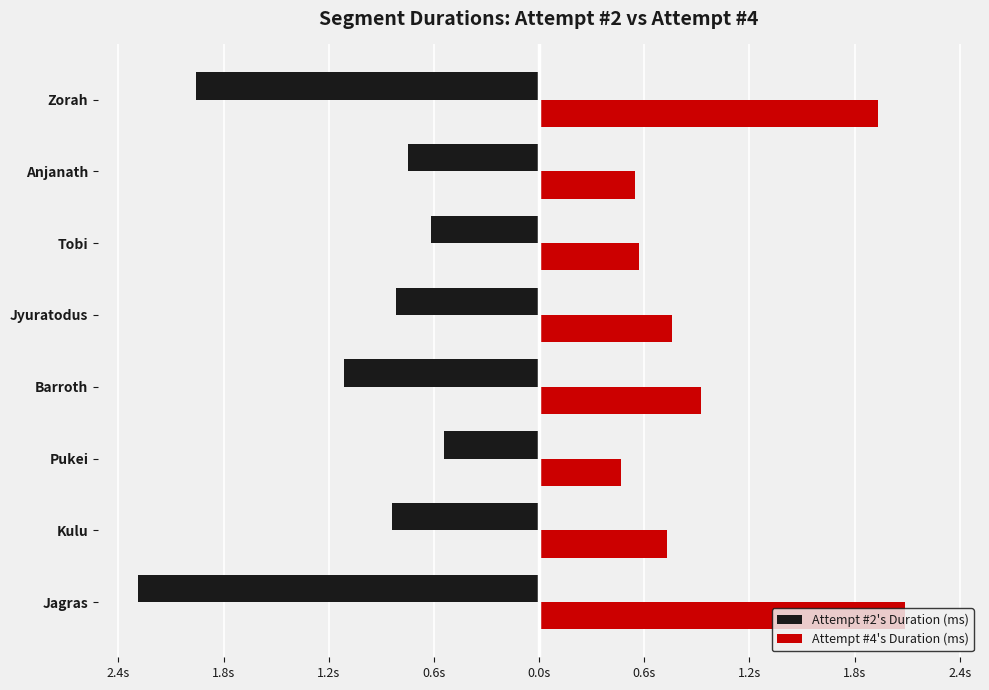

Reading left to right, transcribe all the data shown in this chart.

Attempt #2's Duration (ms): -2286737	-839173	-544624	-1111017	-816835	-617303	-745498	-1954501
Attempt #4's Duration (ms): 2088753	729013	465483	924652	759616	570374	546781	1932838